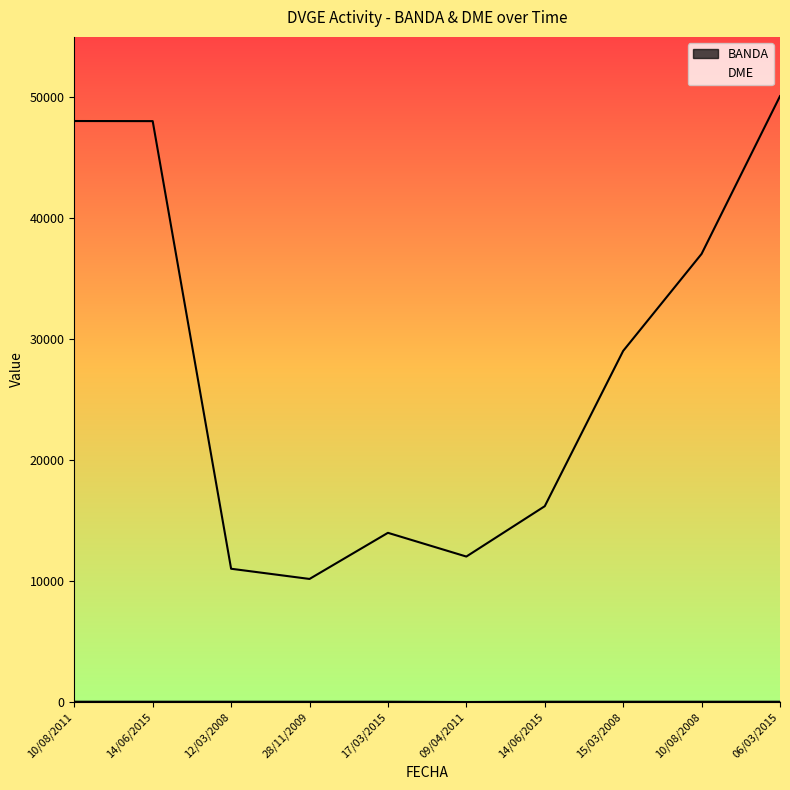

What is the smallest value displayed?

17